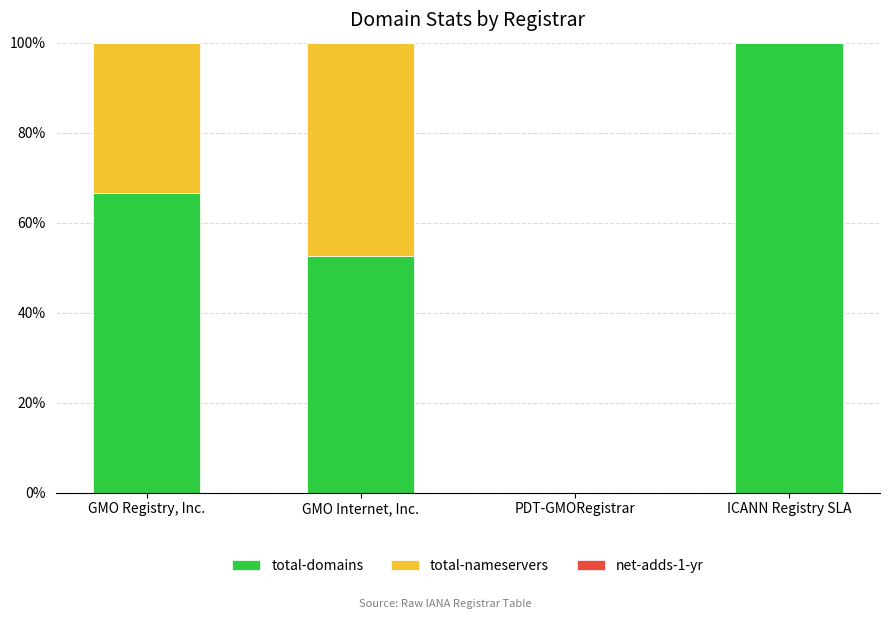

What is the total value across all series at GMO Internet, Inc.?

100.0